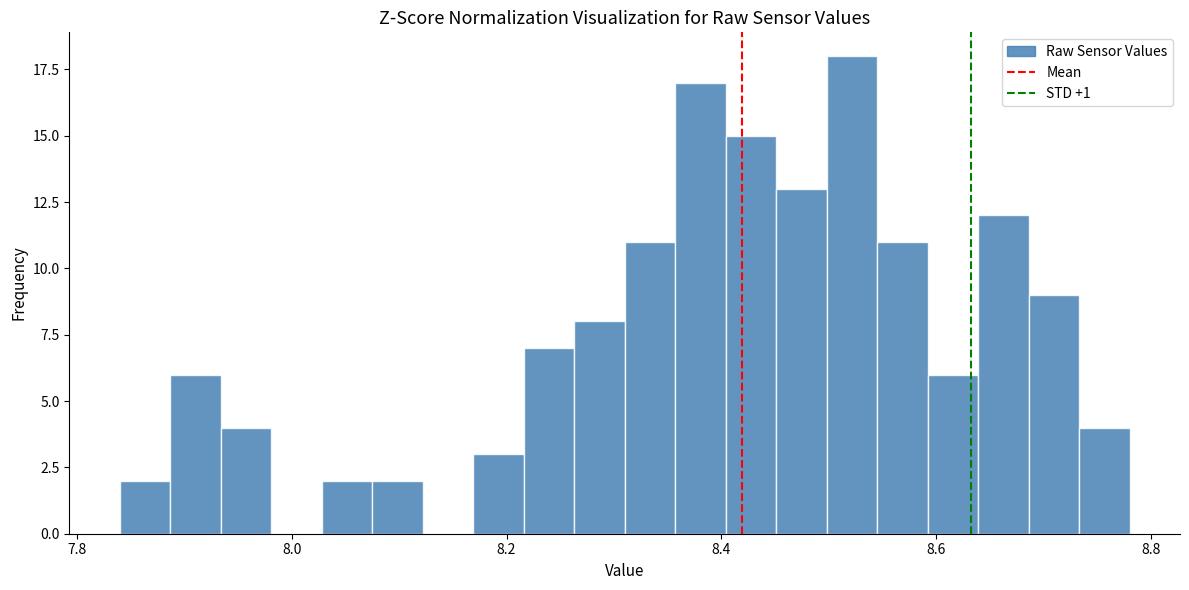

Around what value on the x-axis is the tallest bar? Give the approximate position of its centre, as read against the axis.

8.52